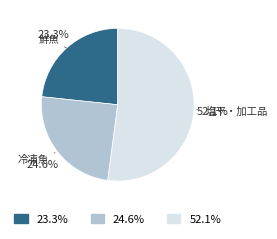

To the nearest percent, what is the difference between the largest and smallest slice percentages?

29%